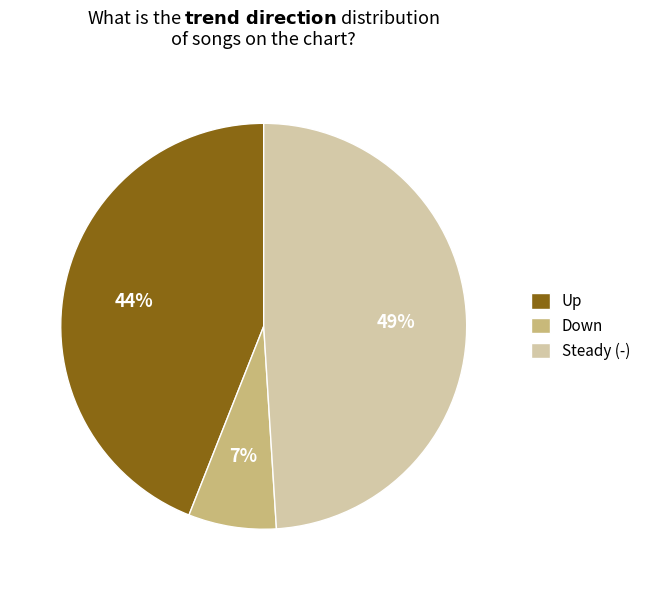

Is there a majority slice in this chart?

No